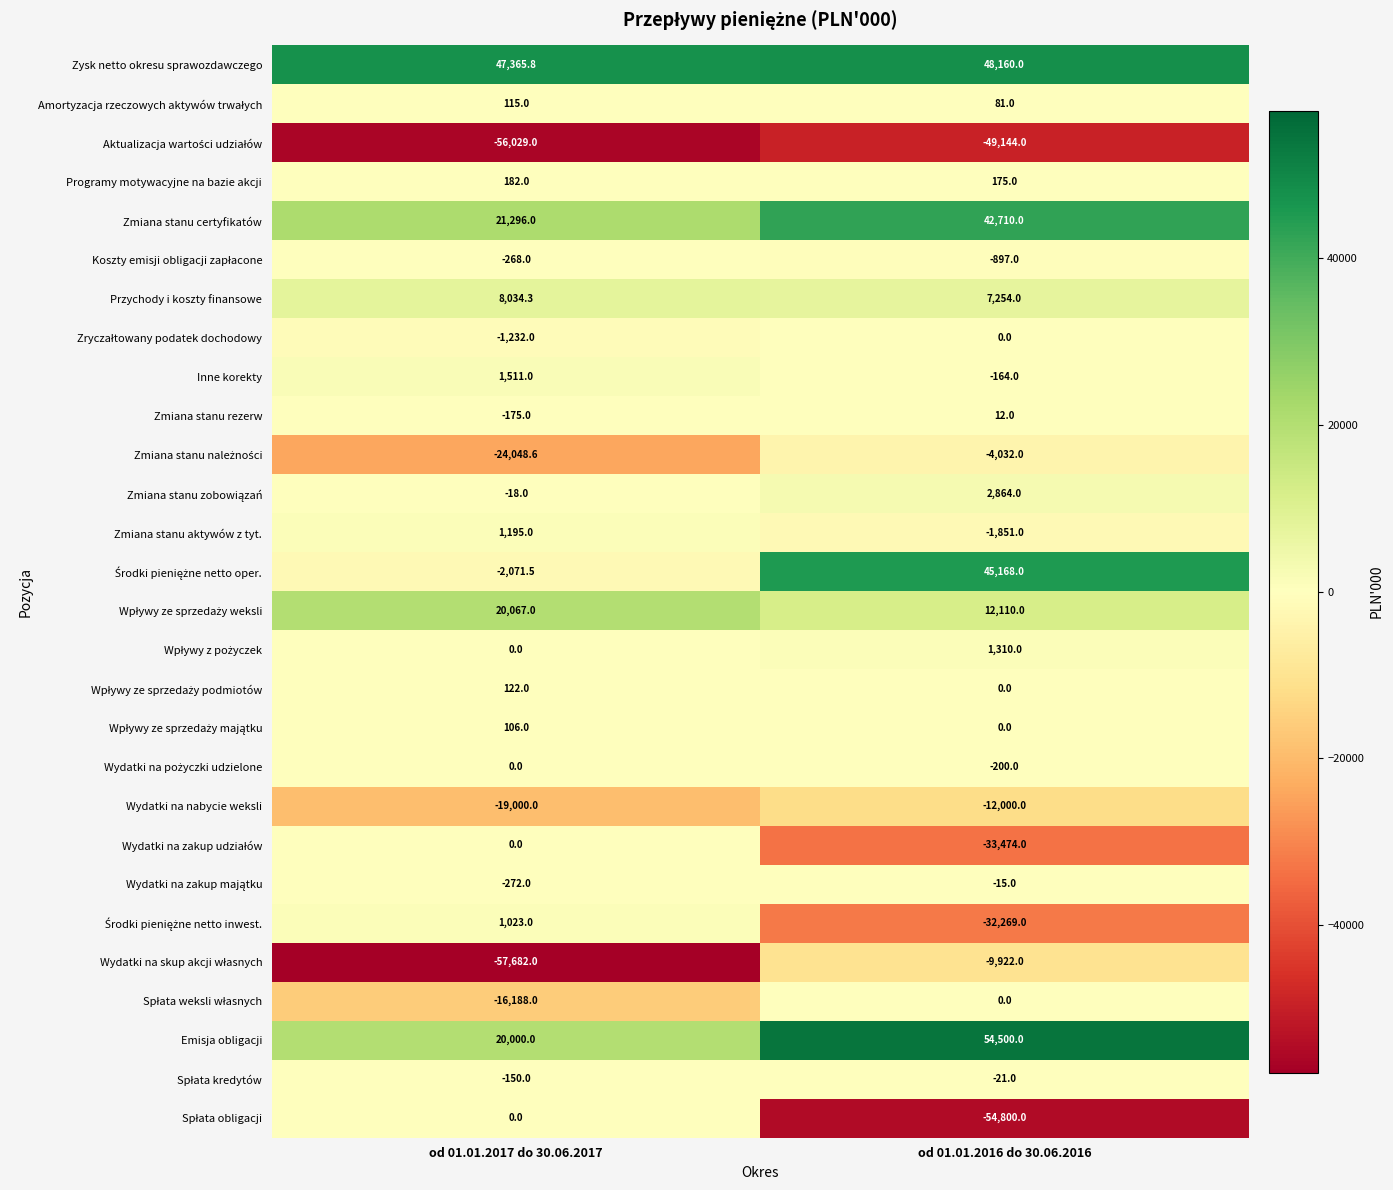

What is the greatest value displayed?

54500.0